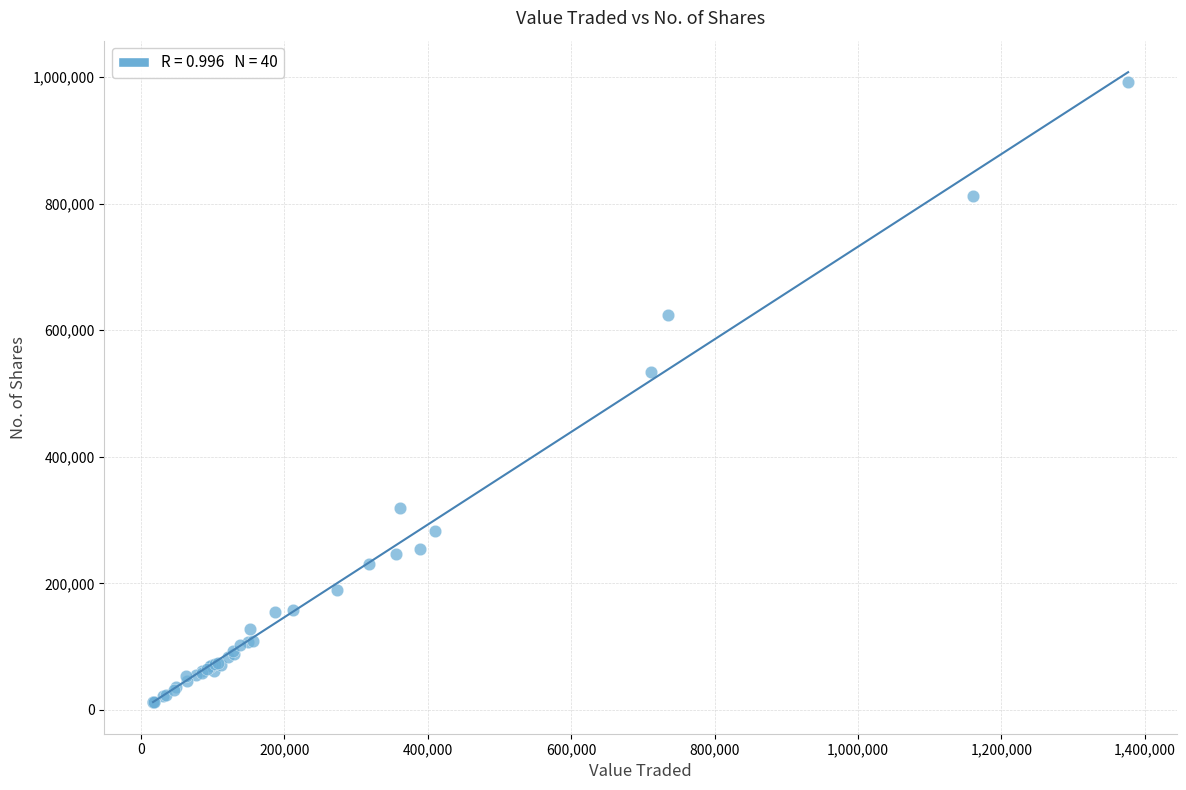

What Y value in the scatter plot is closest to 502285?

533513